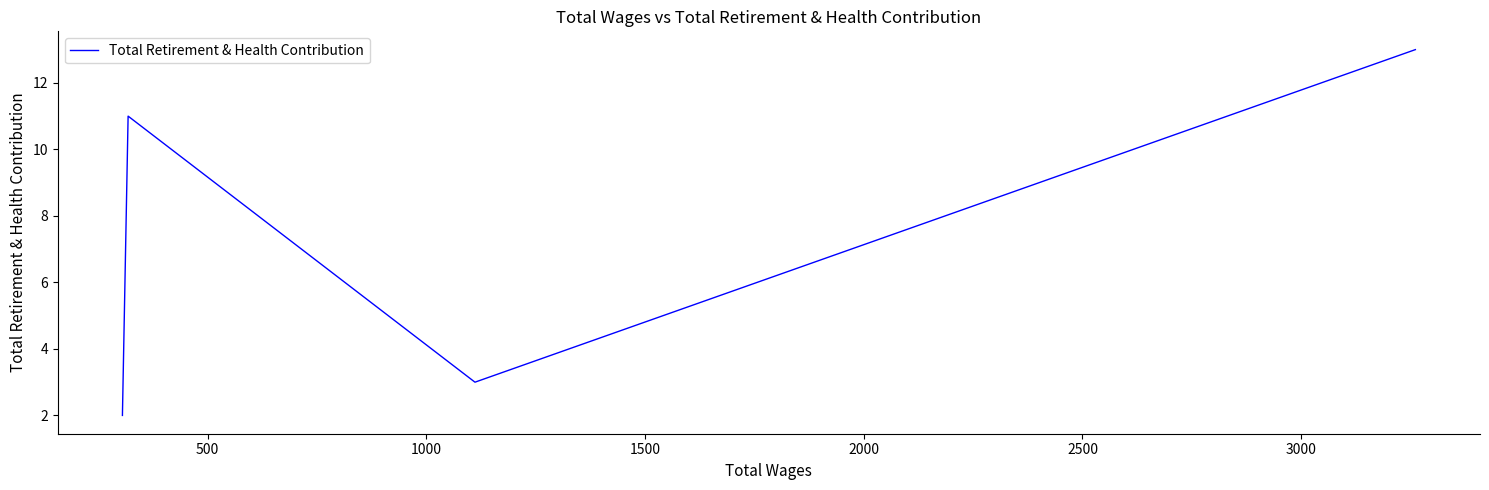

Count the number of categories in the chart.

4